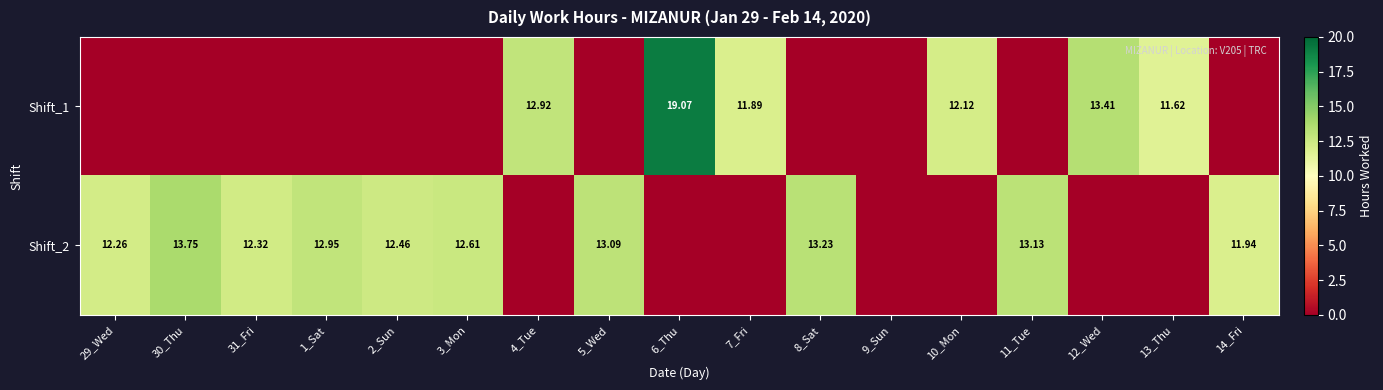

At 9_Sun, list the series in order from smallest to largest.

Shift_1, Shift_2